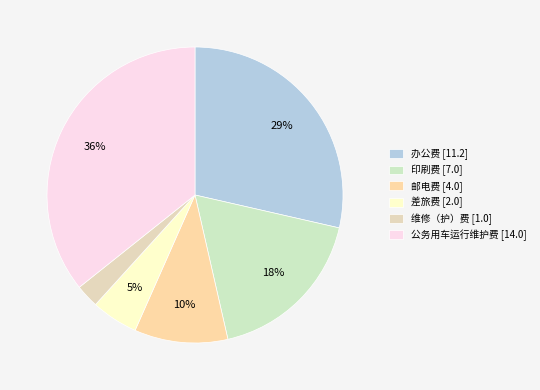

How many slices are in this pie chart?

6